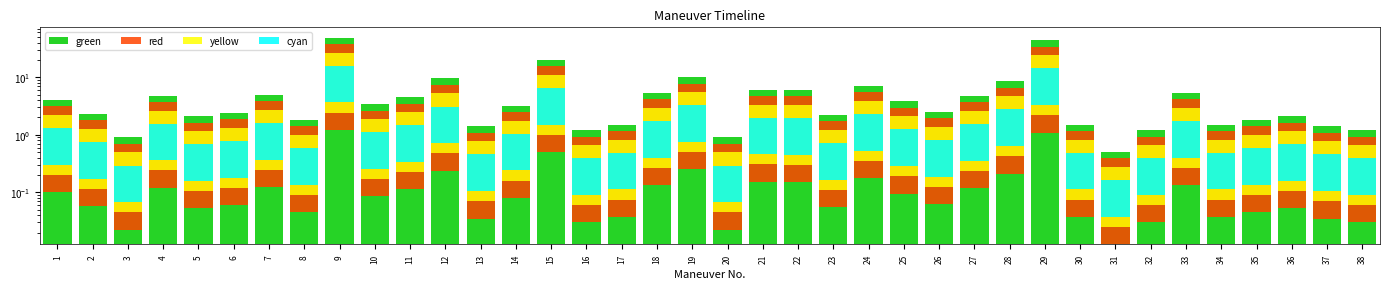

What is the total value across all series at 17?

3.8